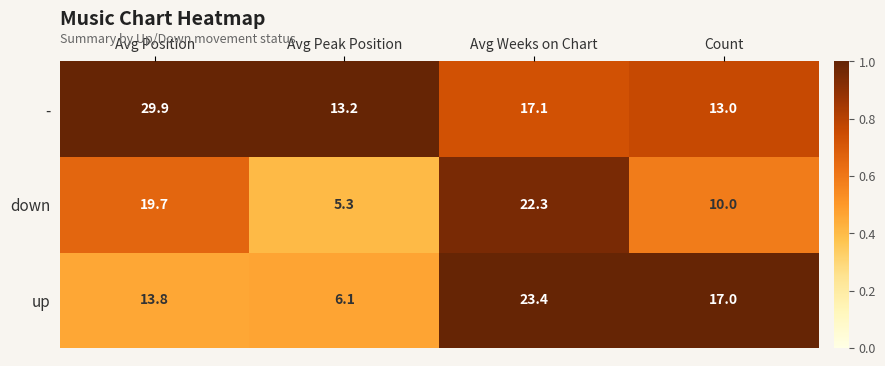

Is it true that - equals 29.9 at Avg Position?

True